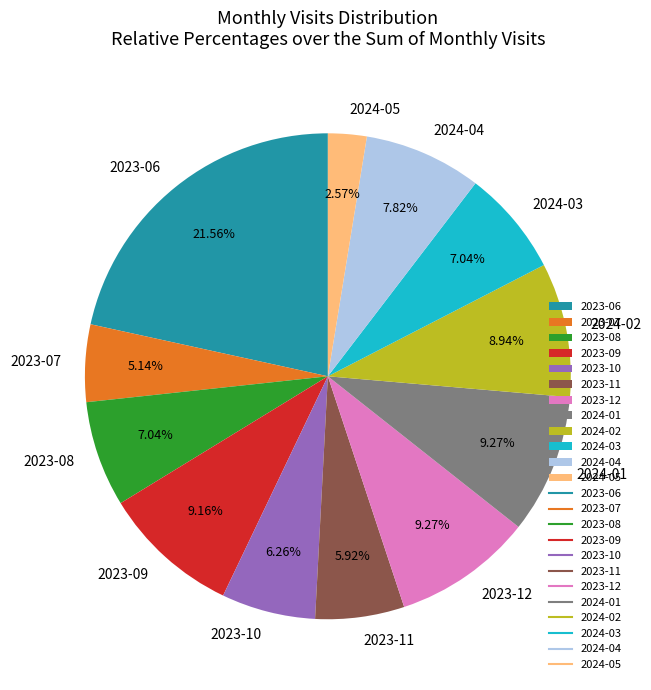

What is the largest slice in the pie chart?

2023-06